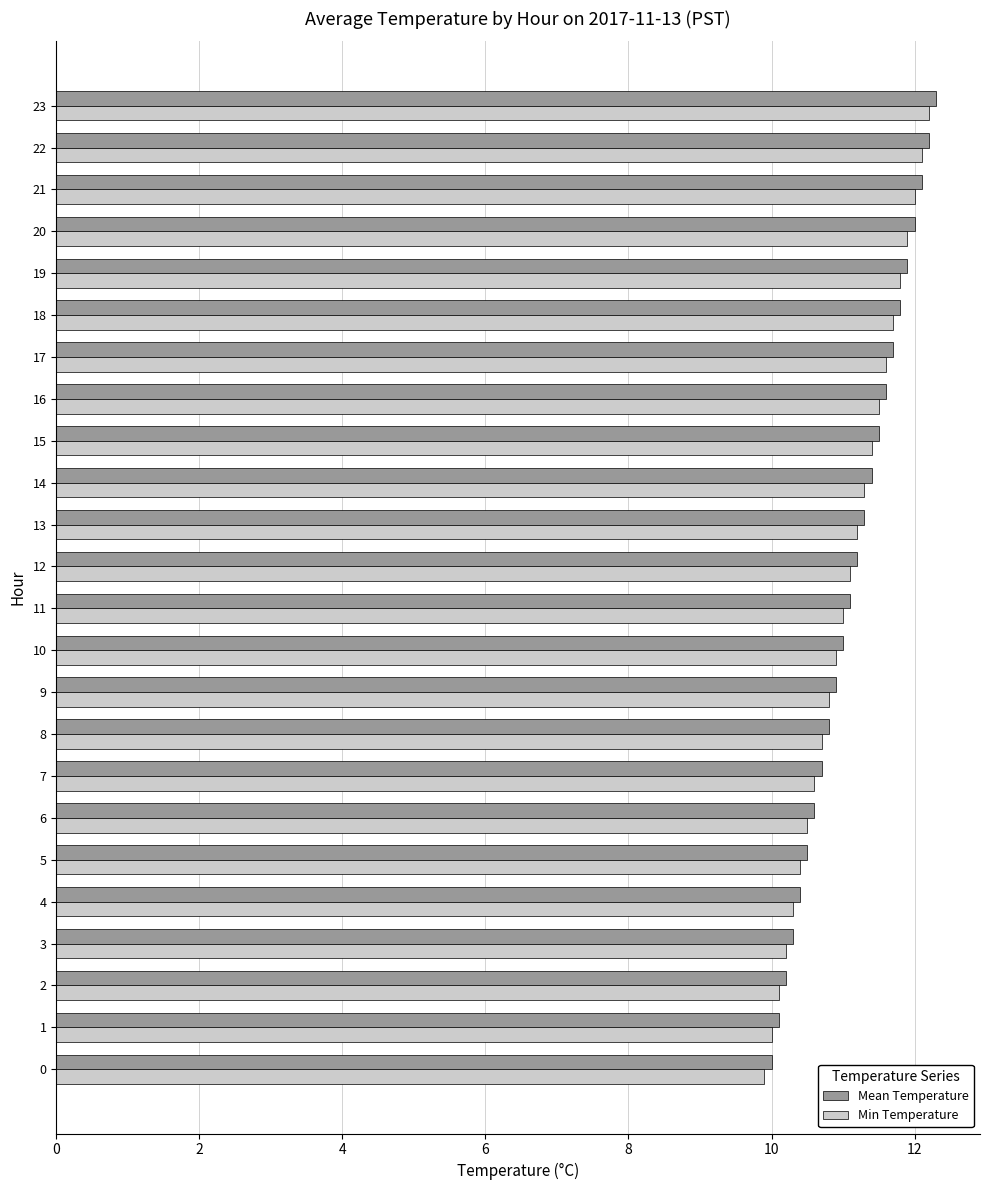

What is the total value across all series at 6?

21.1